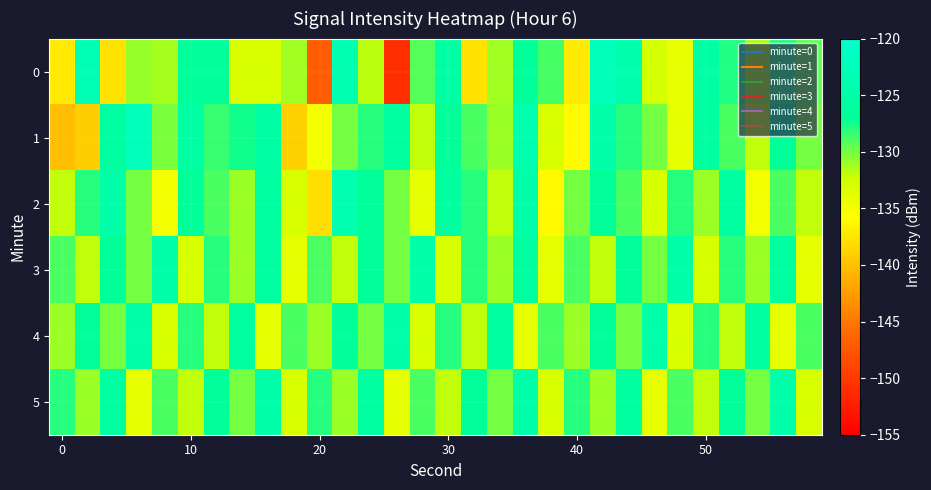

What is the minimum value shown in the chart?

-151.0